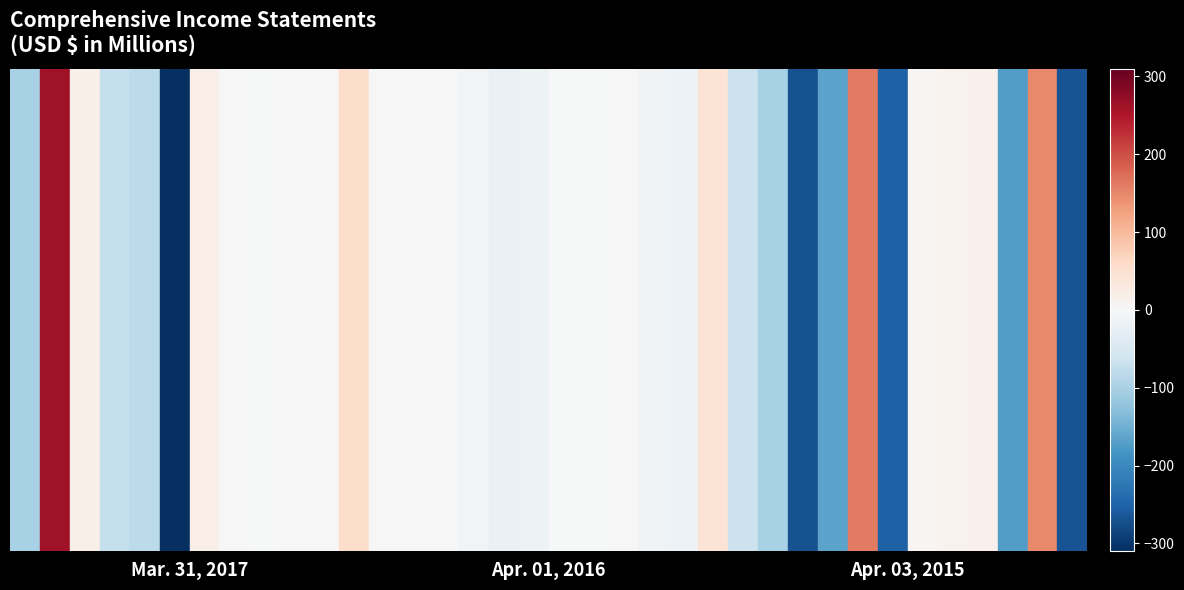

How many Foreign currency exchange loss values are between -2 and 0?

3